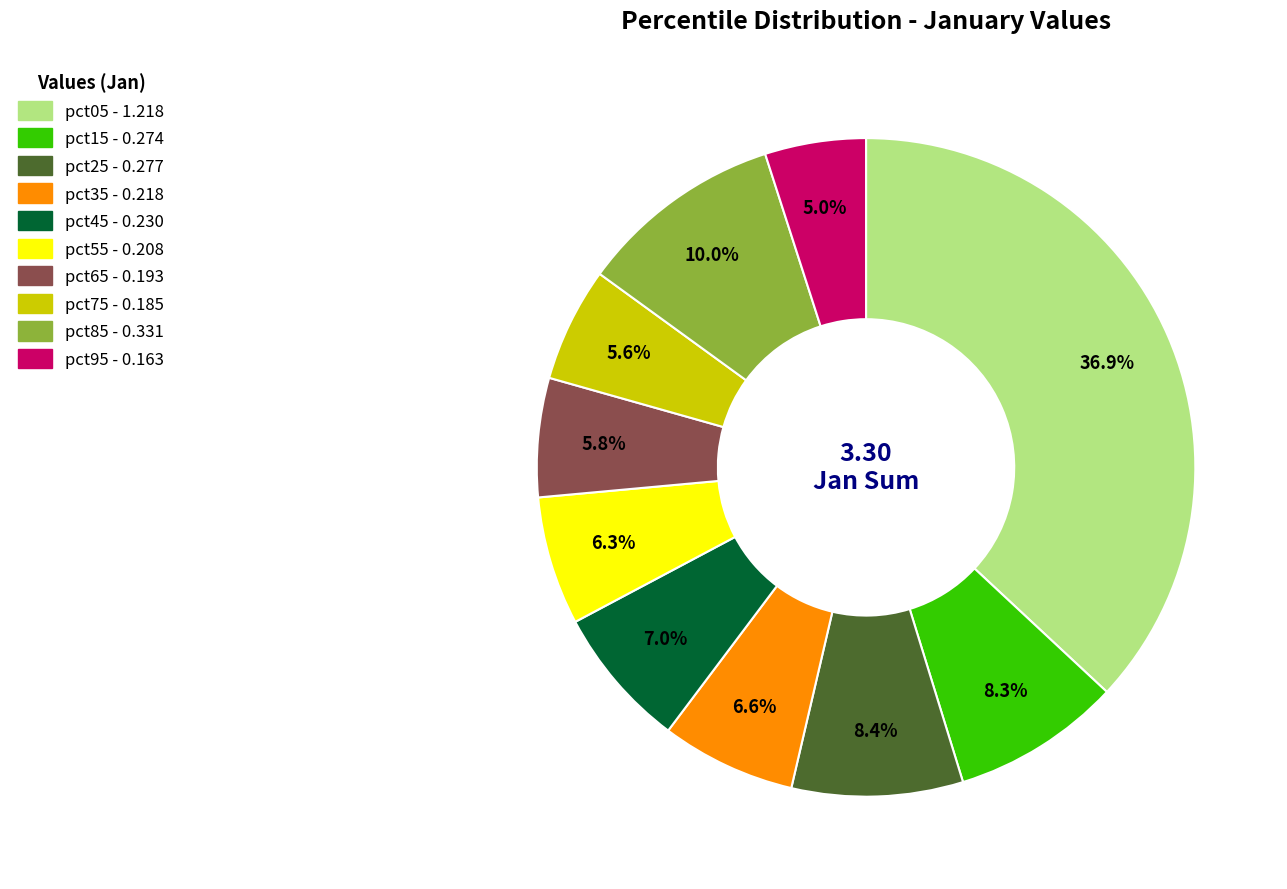

What percentage is NOT represented by pct85?

90.0%